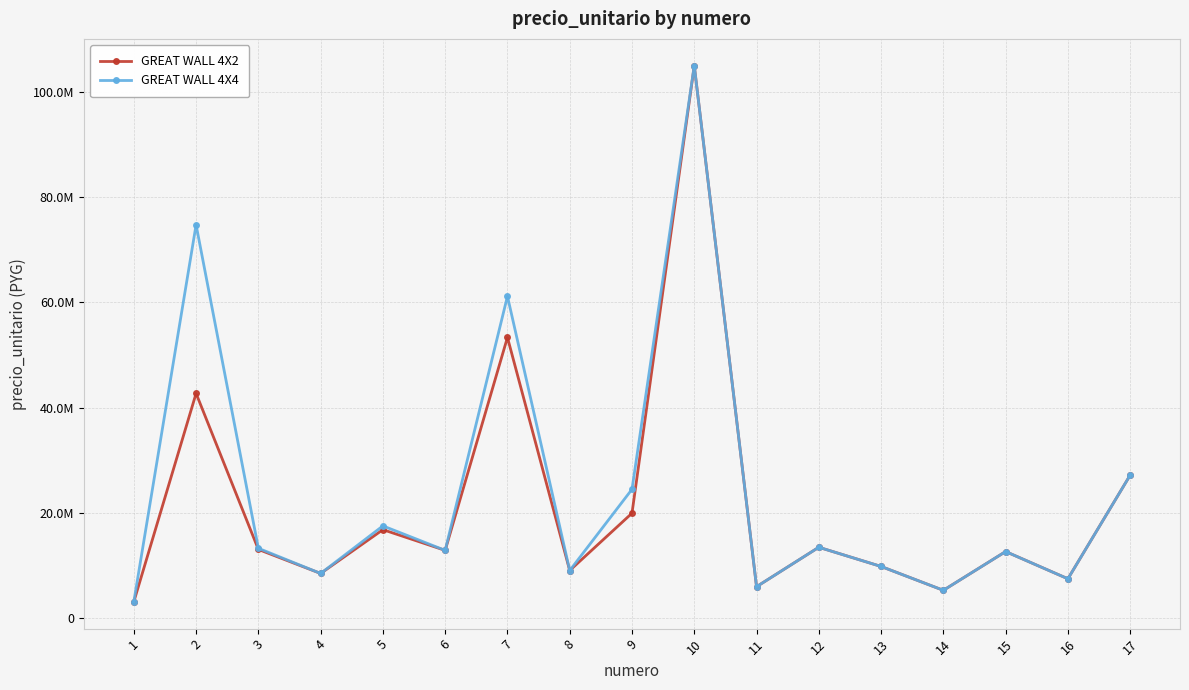

At which category does the chart reach its minimum across all series?

1